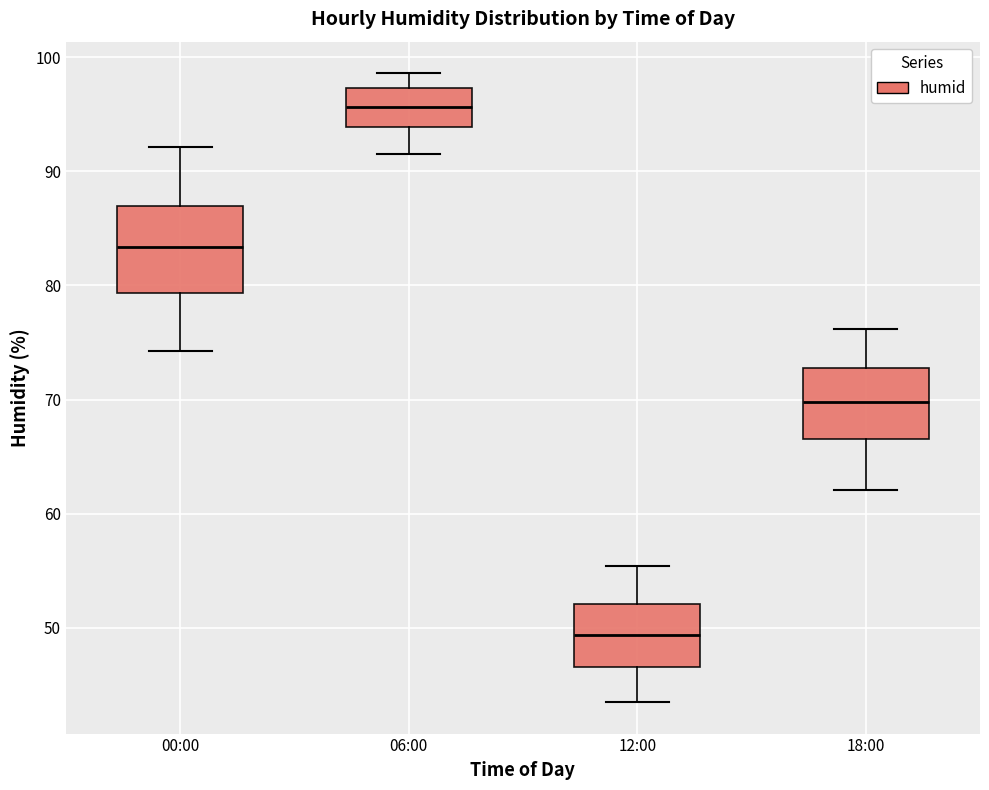

Which box's median line is the highest?

06:00